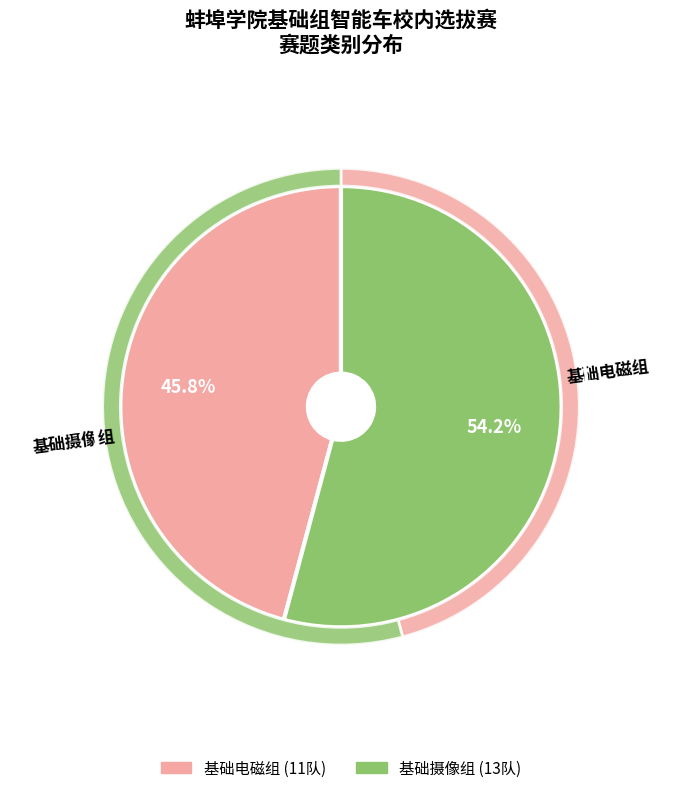

What is the smallest slice in the pie chart?

基础电磁组